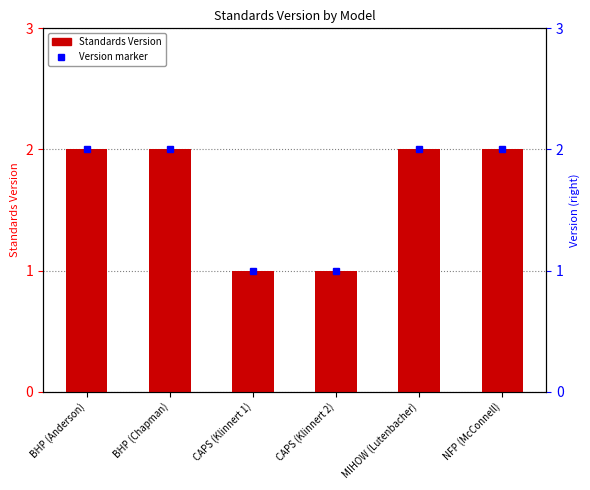

The value at CAPS (Klinnert 1) is 1. True or false?

True